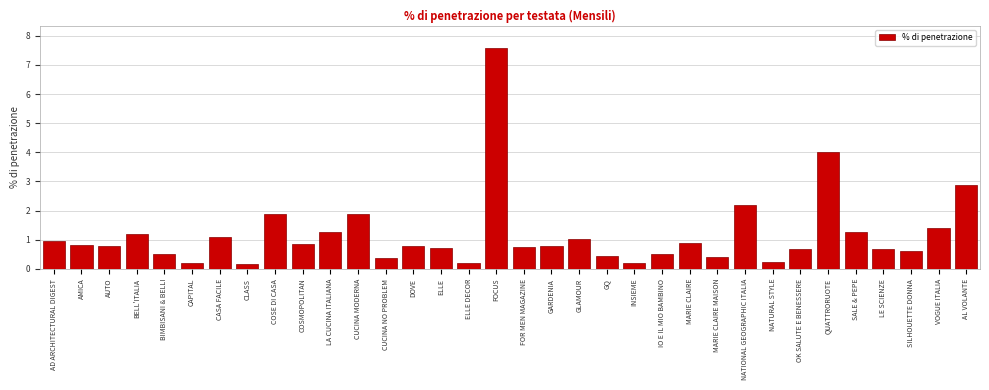

What is the change in value from CUCINA NO PROBLEM to NATIONAL GEOGRAPHIC ITALIA?

+1.8